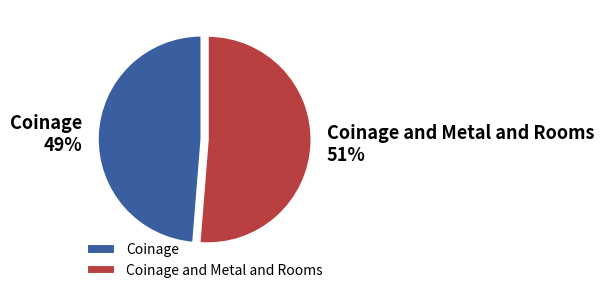

Between Coinage and Metal and Rooms and Coinage, which is larger?

Coinage and Metal and Rooms